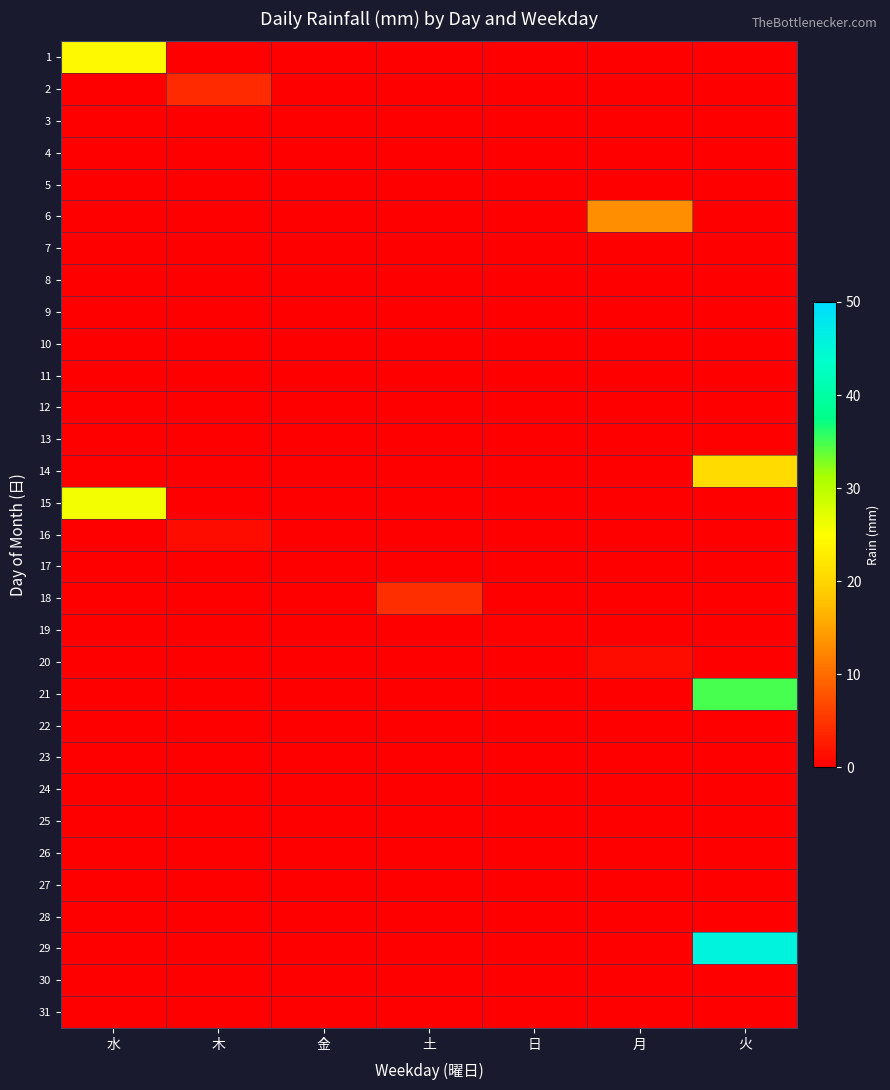

List the series in order of their peak value, lowest first.

3, 4, 5, 7, 8, 9, 10, 11, 12, 13, 17, 22, 23, 24, 25, 26, 27, 28, 30, 31, 19, 16, 20, 2, 18, 6, 14, 1, 15, 21, 29